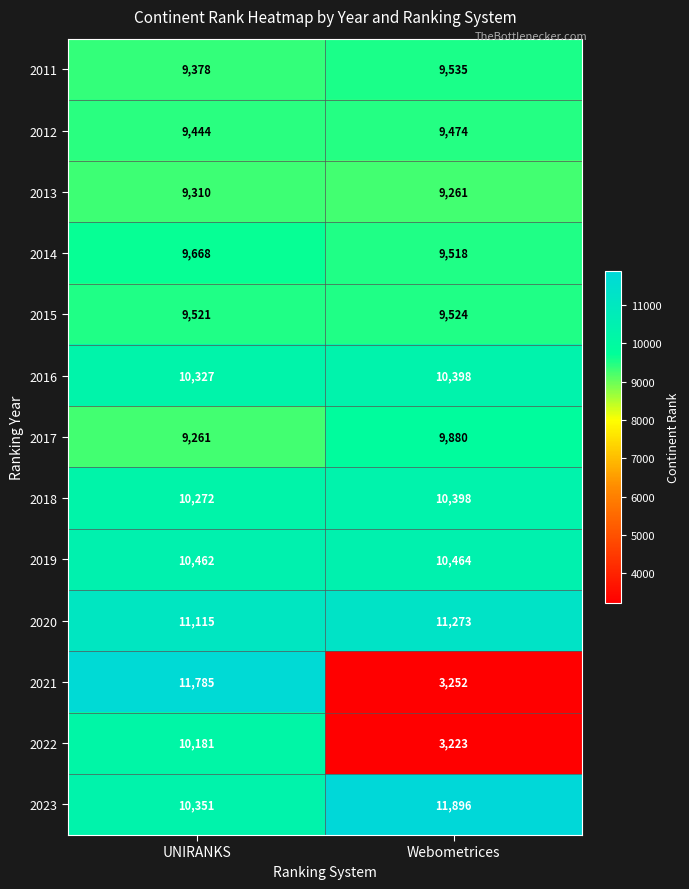

Is the value of 2019 at Webometrices greater than the value of 2017 at UNIRANKS?

Yes